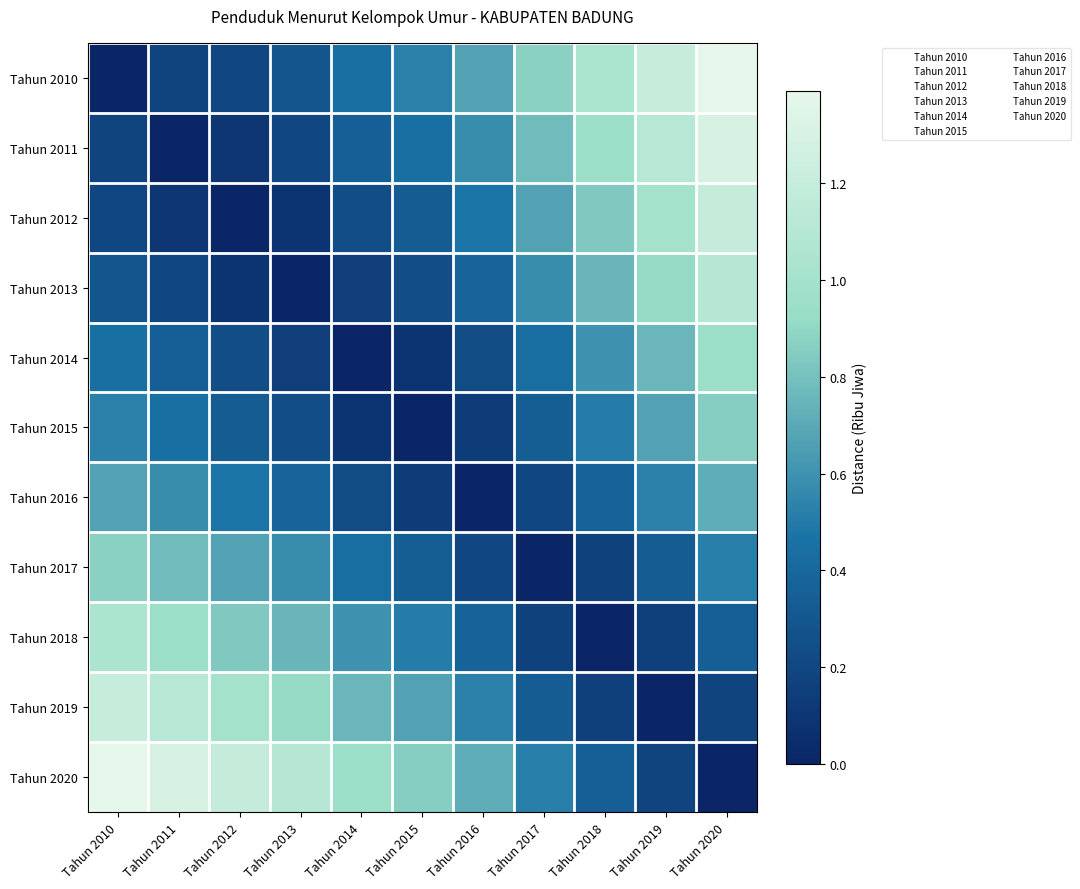

Reading left to right, transcribe all the data shown in this chart.

Tahun 2010: Tahun 2010=0.0	Tahun 2011=0.2	Tahun 2012=0.2	Tahun 2013=0.3	Tahun 2014=0.4	Tahun 2015=0.5	Tahun 2016=0.7	Tahun 2017=0.9	Tahun 2018=1.0	Tahun 2019=1.2	Tahun 2020=1.4
Tahun 2011: Tahun 2010=0.2	Tahun 2011=0.0	Tahun 2012=0.1	Tahun 2013=0.2	Tahun 2014=0.3	Tahun 2015=0.4	Tahun 2016=0.6	Tahun 2017=0.8	Tahun 2018=0.9	Tahun 2019=1.1	Tahun 2020=1.3
Tahun 2012: Tahun 2010=0.2	Tahun 2011=0.1	Tahun 2012=0.0	Tahun 2013=0.1	Tahun 2014=0.2	Tahun 2015=0.3	Tahun 2016=0.5	Tahun 2017=0.7	Tahun 2018=0.8	Tahun 2019=1.0	Tahun 2020=1.2
Tahun 2013: Tahun 2010=0.3	Tahun 2011=0.2	Tahun 2012=0.1	Tahun 2013=0.0	Tahun 2014=0.1	Tahun 2015=0.2	Tahun 2016=0.4	Tahun 2017=0.6	Tahun 2018=0.8	Tahun 2019=0.9	Tahun 2020=1.1
Tahun 2014: Tahun 2010=0.4	Tahun 2011=0.3	Tahun 2012=0.2	Tahun 2013=0.1	Tahun 2014=0.0	Tahun 2015=0.1	Tahun 2016=0.2	Tahun 2017=0.4	Tahun 2018=0.6	Tahun 2019=0.8	Tahun 2020=0.9
Tahun 2015: Tahun 2010=0.5	Tahun 2011=0.4	Tahun 2012=0.3	Tahun 2013=0.2	Tahun 2014=0.1	Tahun 2015=0.0	Tahun 2016=0.1	Tahun 2017=0.3	Tahun 2018=0.5	Tahun 2019=0.7	Tahun 2020=0.9
Tahun 2016: Tahun 2010=0.7	Tahun 2011=0.6	Tahun 2012=0.5	Tahun 2013=0.4	Tahun 2014=0.2	Tahun 2015=0.1	Tahun 2016=0.0	Tahun 2017=0.2	Tahun 2018=0.4	Tahun 2019=0.5	Tahun 2020=0.7
Tahun 2017: Tahun 2010=0.9	Tahun 2011=0.8	Tahun 2012=0.7	Tahun 2013=0.6	Tahun 2014=0.4	Tahun 2015=0.3	Tahun 2016=0.2	Tahun 2017=0.0	Tahun 2018=0.2	Tahun 2019=0.3	Tahun 2020=0.5
Tahun 2018: Tahun 2010=1.0	Tahun 2011=0.9	Tahun 2012=0.8	Tahun 2013=0.8	Tahun 2014=0.6	Tahun 2015=0.5	Tahun 2016=0.4	Tahun 2017=0.2	Tahun 2018=0.0	Tahun 2019=0.2	Tahun 2020=0.3
Tahun 2019: Tahun 2010=1.2	Tahun 2011=1.1	Tahun 2012=1.0	Tahun 2013=0.9	Tahun 2014=0.8	Tahun 2015=0.7	Tahun 2016=0.5	Tahun 2017=0.3	Tahun 2018=0.2	Tahun 2019=0.0	Tahun 2020=0.2
Tahun 2020: Tahun 2010=1.4	Tahun 2011=1.3	Tahun 2012=1.2	Tahun 2013=1.1	Tahun 2014=0.9	Tahun 2015=0.9	Tahun 2016=0.7	Tahun 2017=0.5	Tahun 2018=0.3	Tahun 2019=0.2	Tahun 2020=0.0